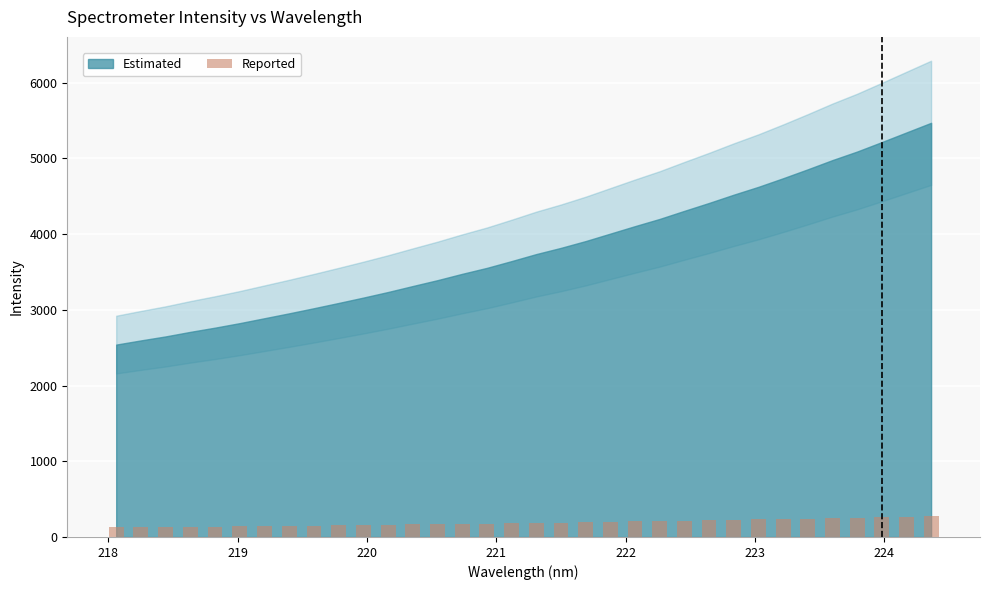

What is the minimum value shown in the chart?

127.0